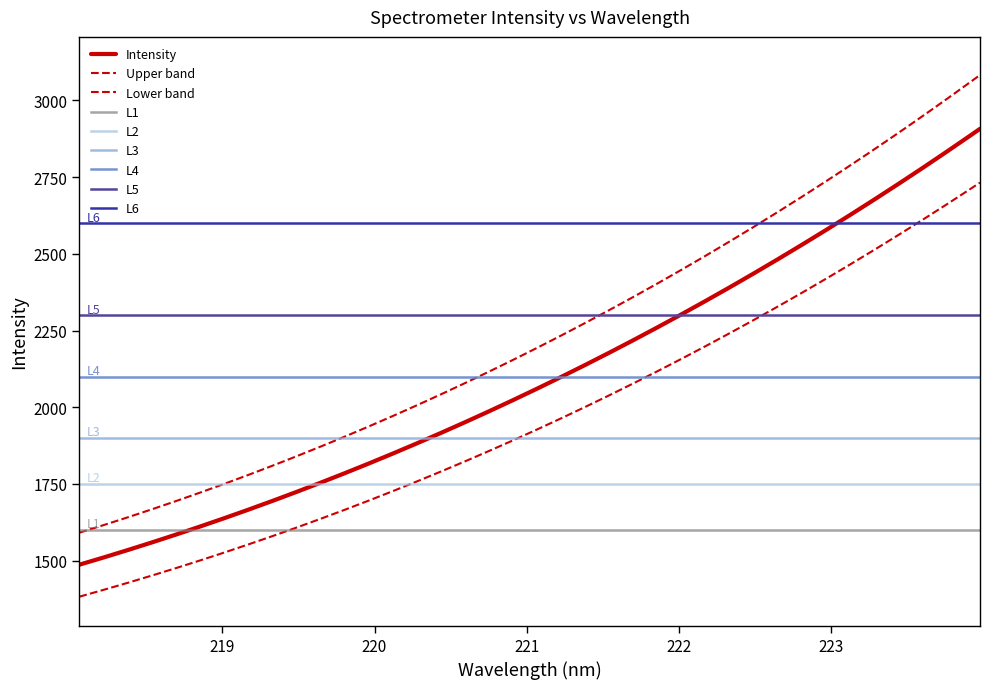

Reading right to left, what are all the values shown in this chart?

31=2907.1	30=2842.1	29=2778.5	28=2716.5	27=2654.3	26=2597.5	25=2538.6	24=2481.1	23=2424.6	22=2369.2	21=2316.3	20=2265.1	19=2212.3	18=2166.9	17=2121.0	16=2074.0	15=2026.5	14=1983.0	13=1940.0	12=1898.6	11=1857.4	10=1817.6	9=1780.0	8=1743.6	7=1707.3	6=1672.1	5=1638.3	4=1605.3	3=1576.0	2=1543.9	1=1514.9	0=1486.9